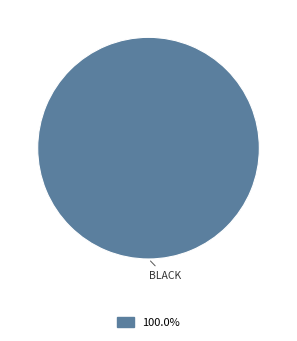

Rank the categories by value from highest to lowest.

BLACK